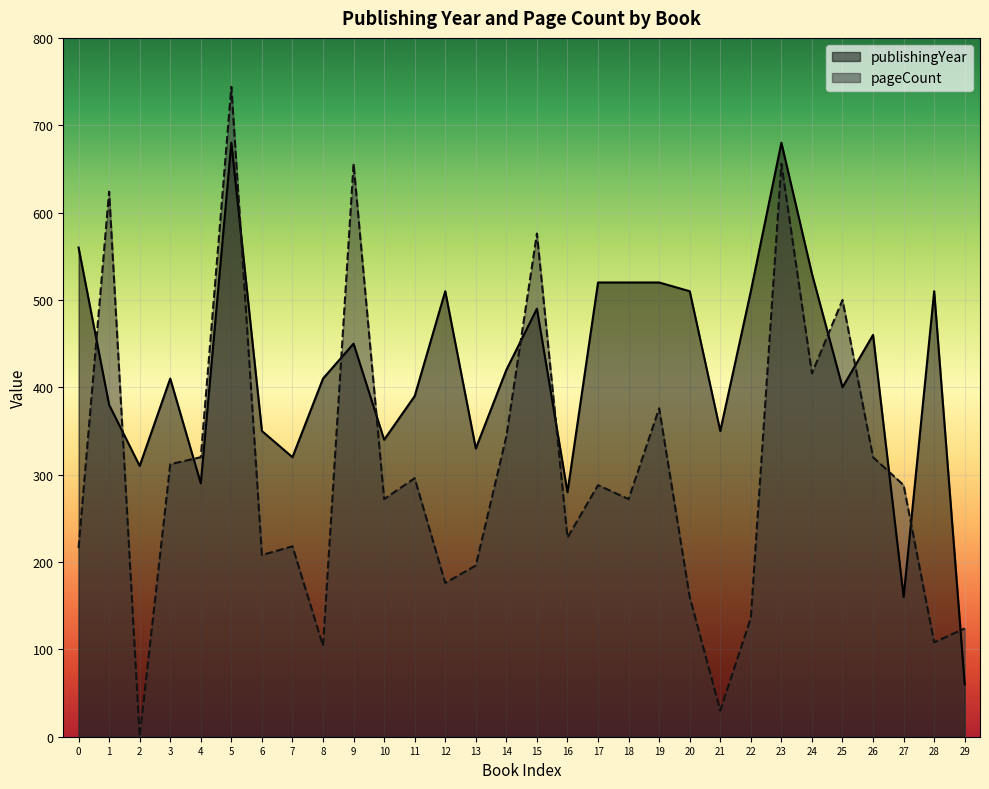

How many lines are shown in the chart?

2